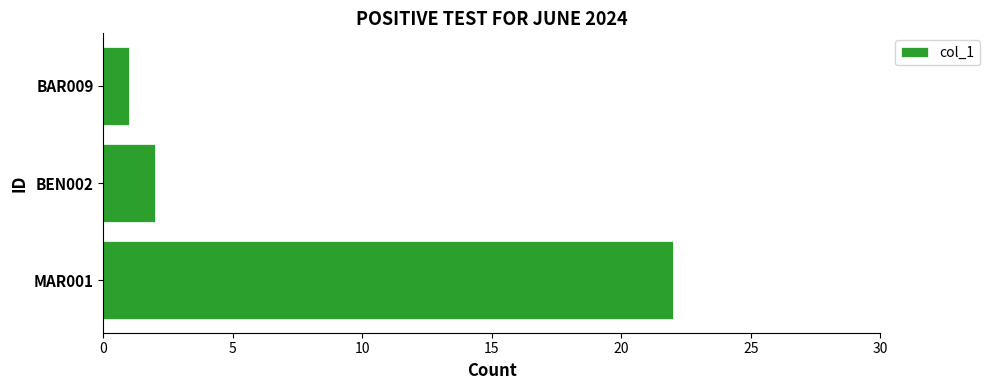

What is the average value?

8